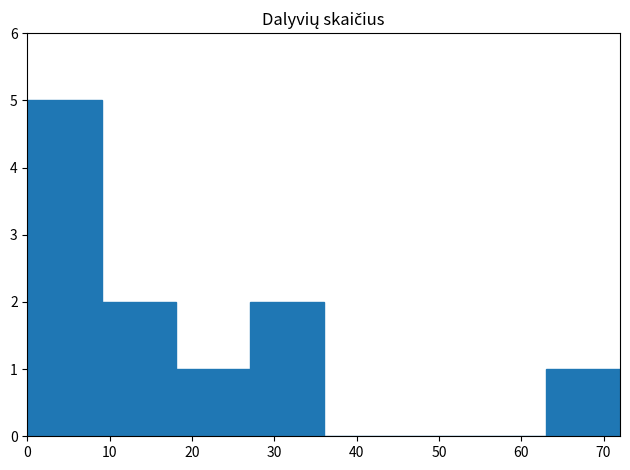

Reading left to right, list every bar in this chart as the range it spans on the x-axis followed by its height. The values are not printed on the chart, so give them approximately, as read against the axis.

0 to 9: 5
9 to 18: 2
18 to 27: 1
27 to 36: 2
36 to 45: 0
45 to 54: 0
54 to 63: 0
63 to 72: 1